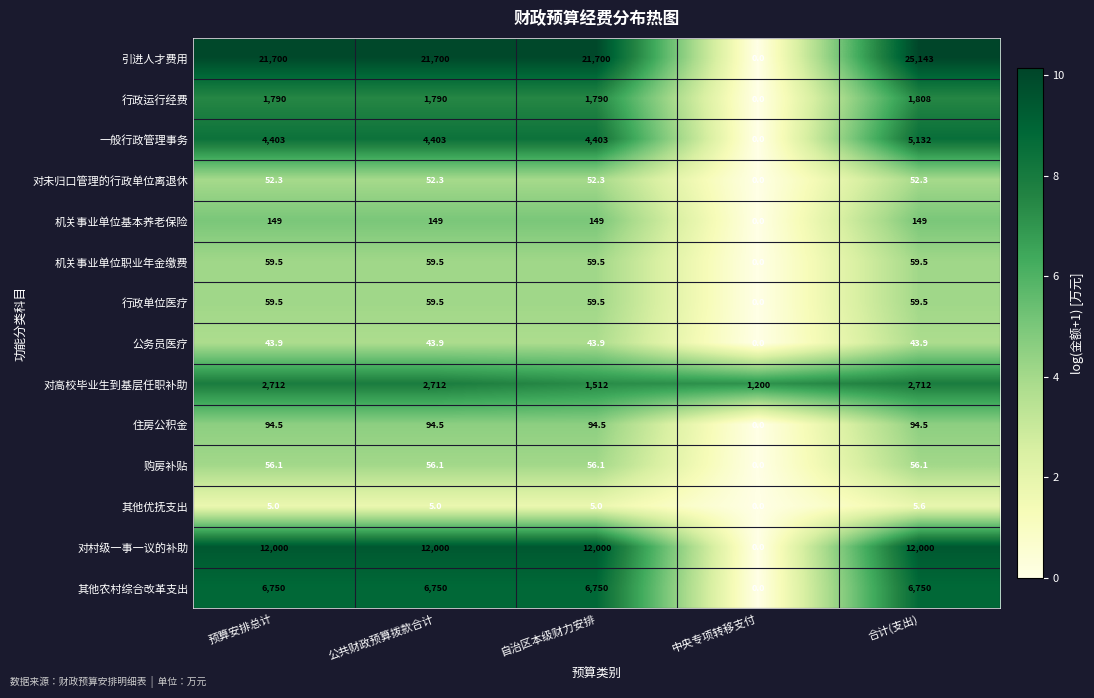

Which series changed the most between 公共财政预算拨款合计 and 自治区本级财力安排?

对高校毕业生到基层任职补助